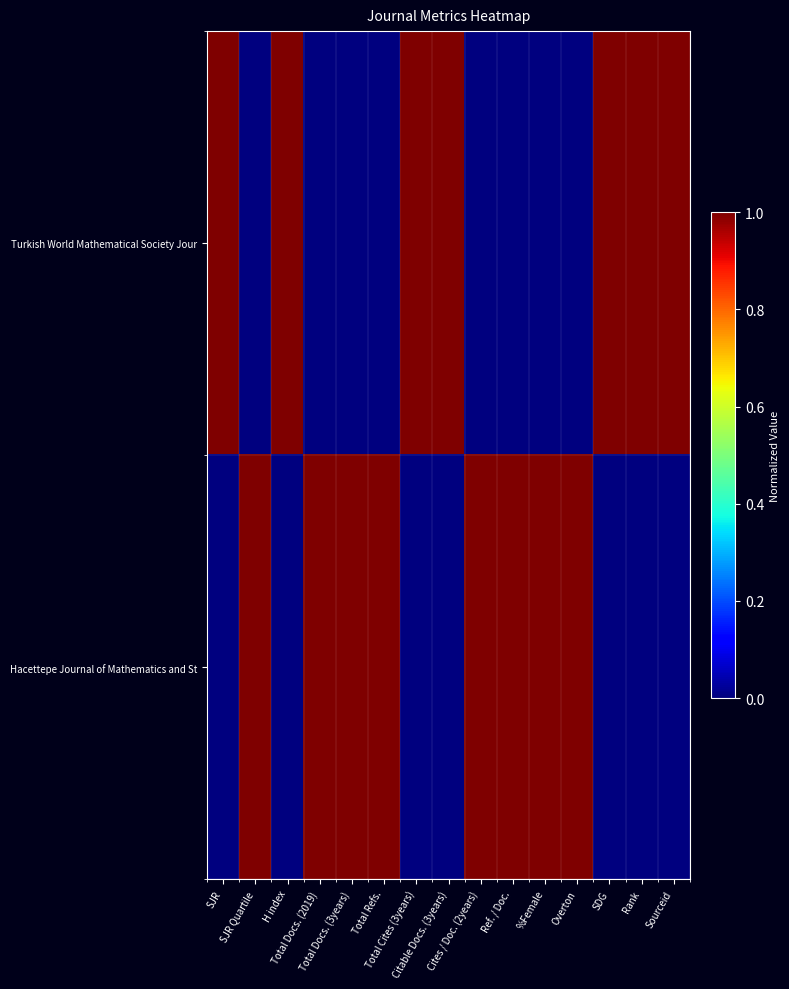

At which category is the sum across all series the highest?

SJR